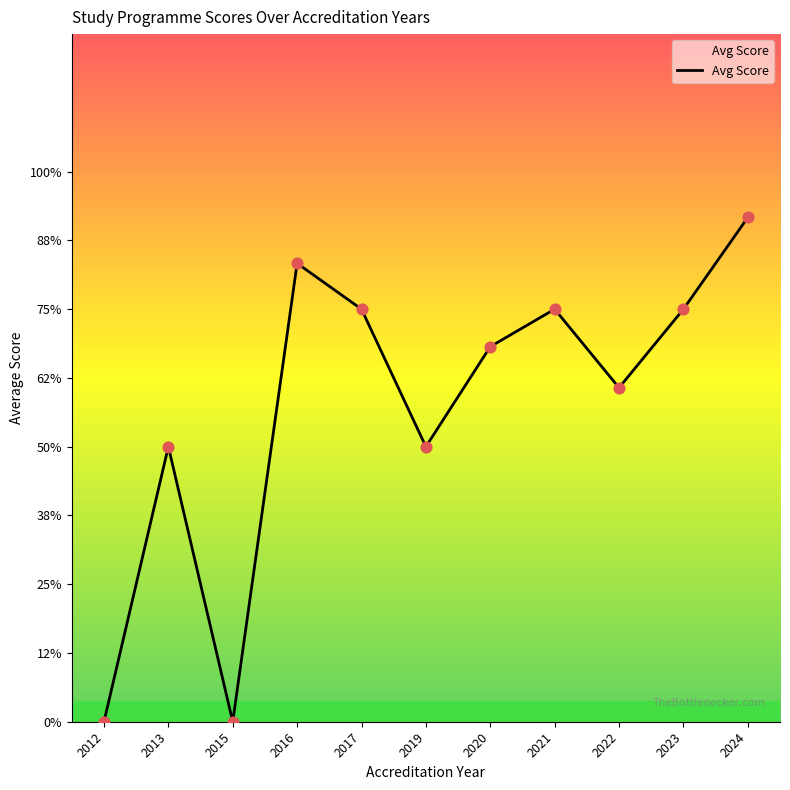

What is the change in value from 2020 to 2021?

+0.3